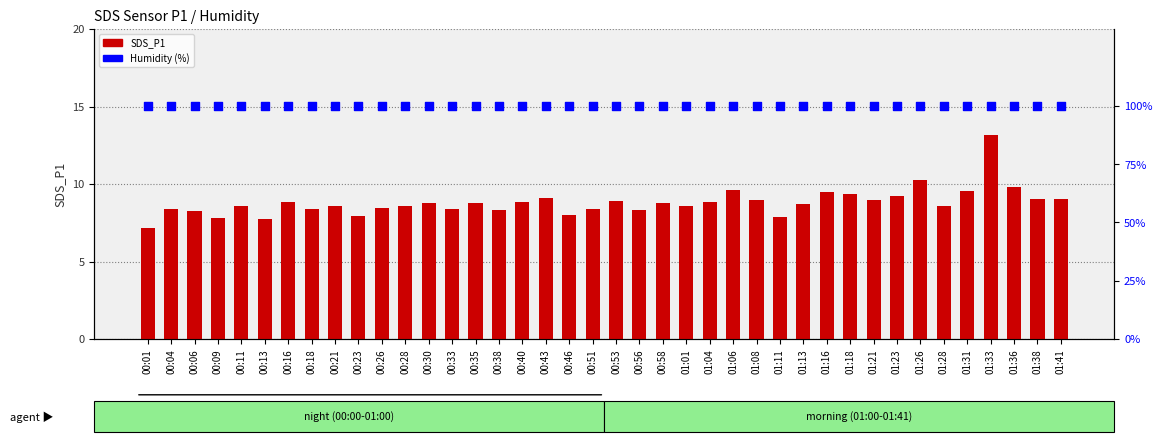

Which series contains the highest Y value?

Humidity